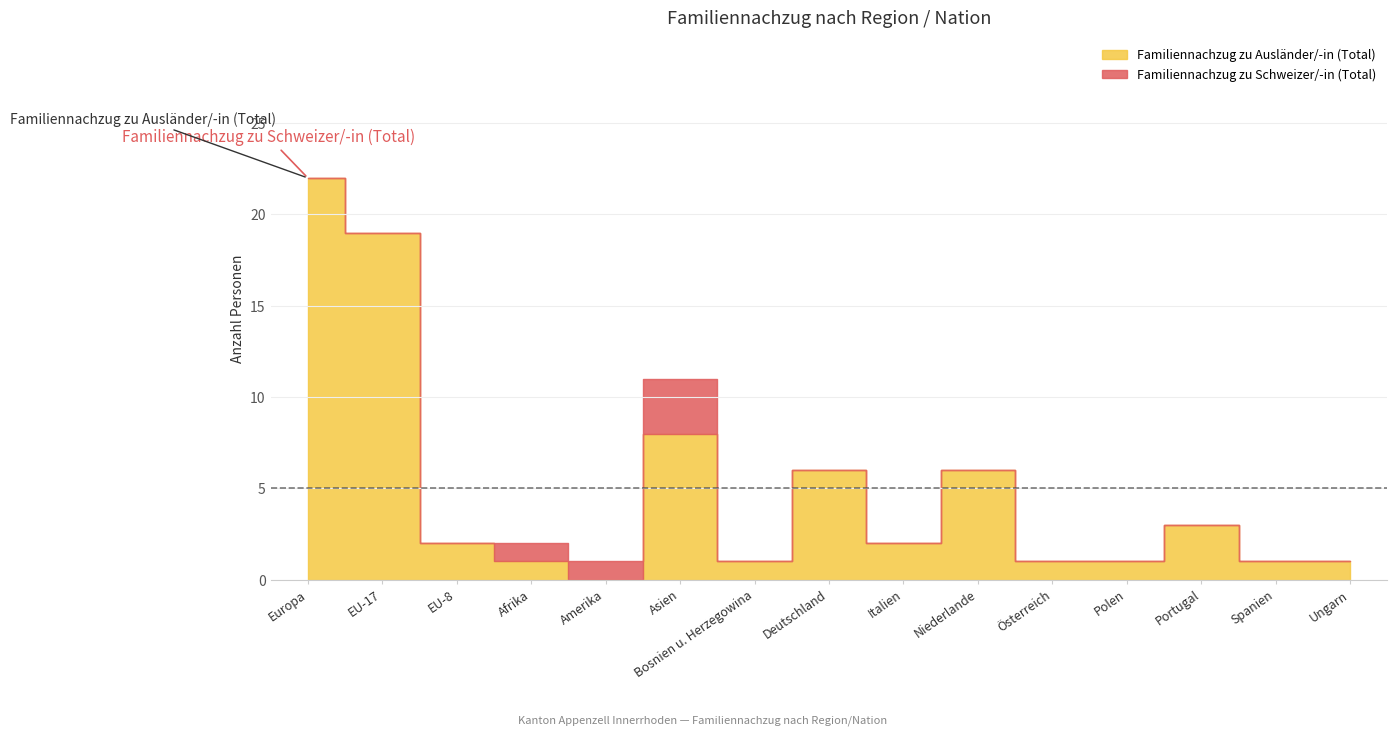

Reading left to right, transcribe all the data shown in this chart.

Familiennachzug zu Ausländer/-in (Total): Europa=22	EU-17=19	EU-8=2	Afrika=1	Amerika=0	Asien=8	Bosnien u. Herzegowina=1	Deutschland=6	Italien=2	Niederlande=6	Österreich=1	Polen=1	Portugal=3	Spanien=1	Ungarn=1
Familiennachzug zu Schweizer/-in (Total): Europa=0	EU-17=0	EU-8=0	Afrika=1	Amerika=1	Asien=3	Bosnien u. Herzegowina=0	Deutschland=0	Italien=0	Niederlande=0	Österreich=0	Polen=0	Portugal=0	Spanien=0	Ungarn=0